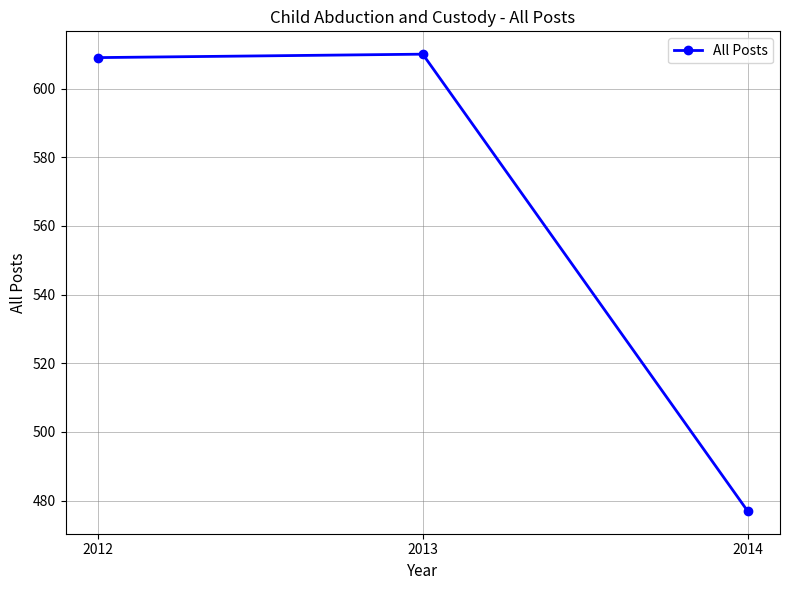

Reading right to left, transcribe all the data shown in this chart.

2014=477	2013=610	2012=609